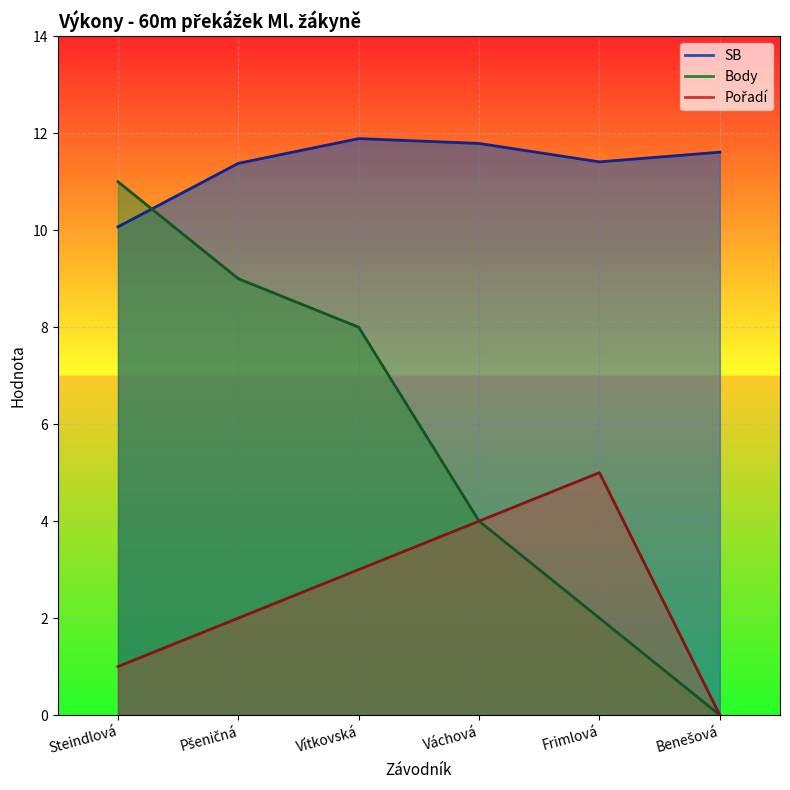

What is the difference between the second highest and second lowest values in the Body line series?

7.0